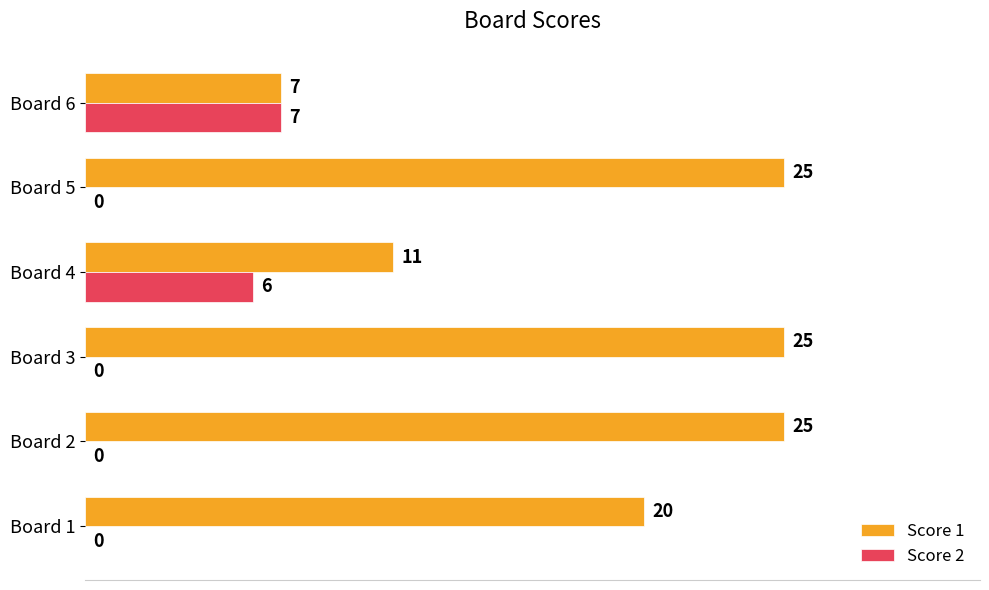

What are all the series names shown in the legend?

Score 1, Score 2